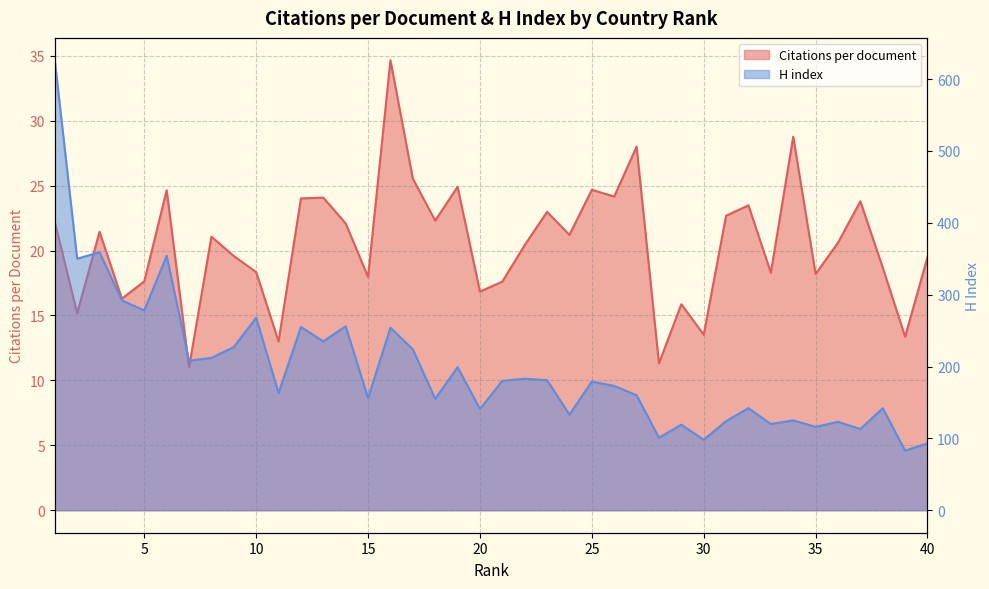

List the series in order of their peak value, lowest first.

Citations per document, H index